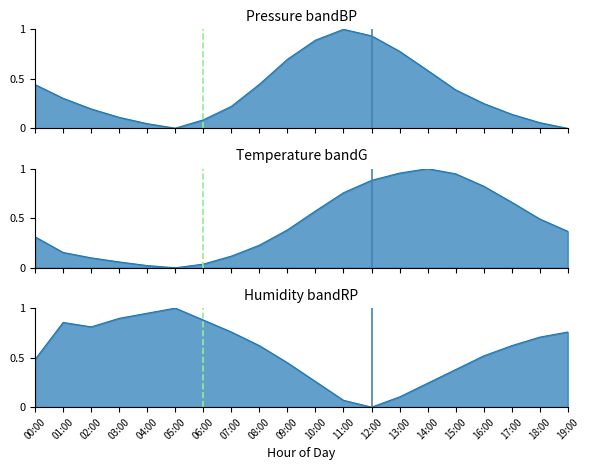

What position from the left is 06:00?

7